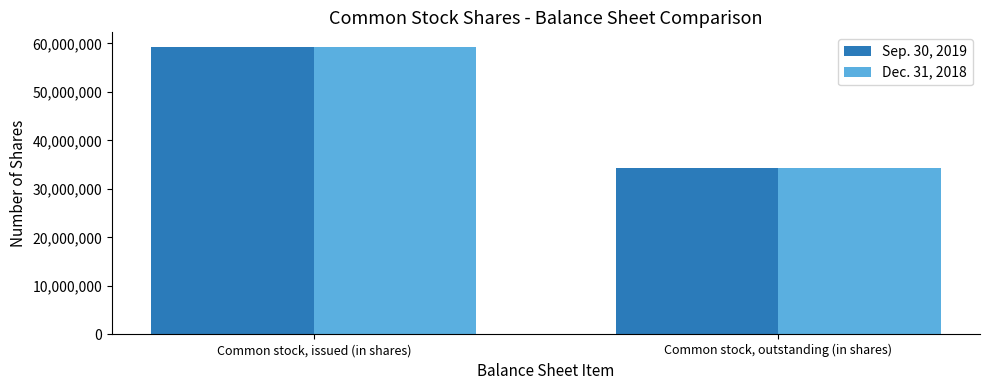

What is the total value across all series at Common stock, issued (in shares)?

118604252